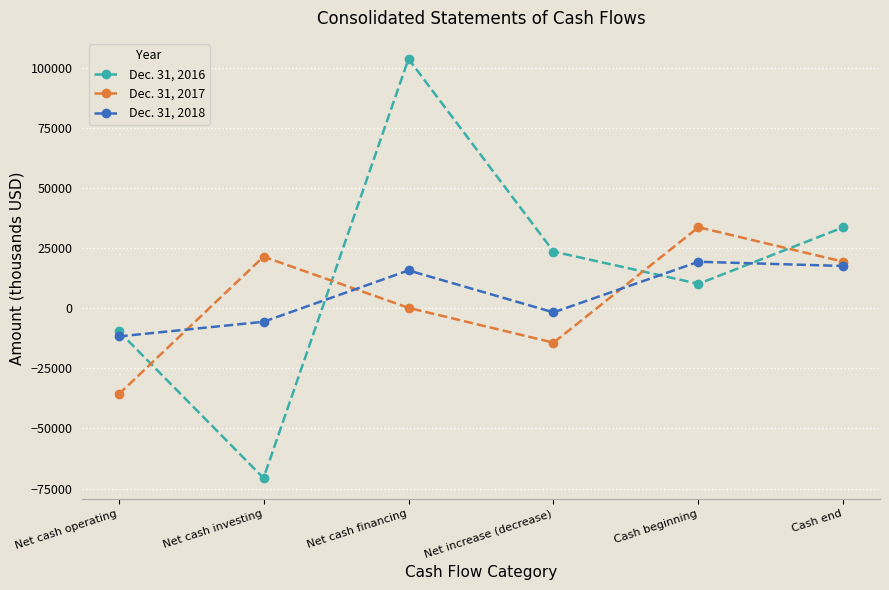

Rank the series at Net cash investing from highest to lowest value.

Dec. 31, 2017, Dec. 31, 2018, Dec. 31, 2016